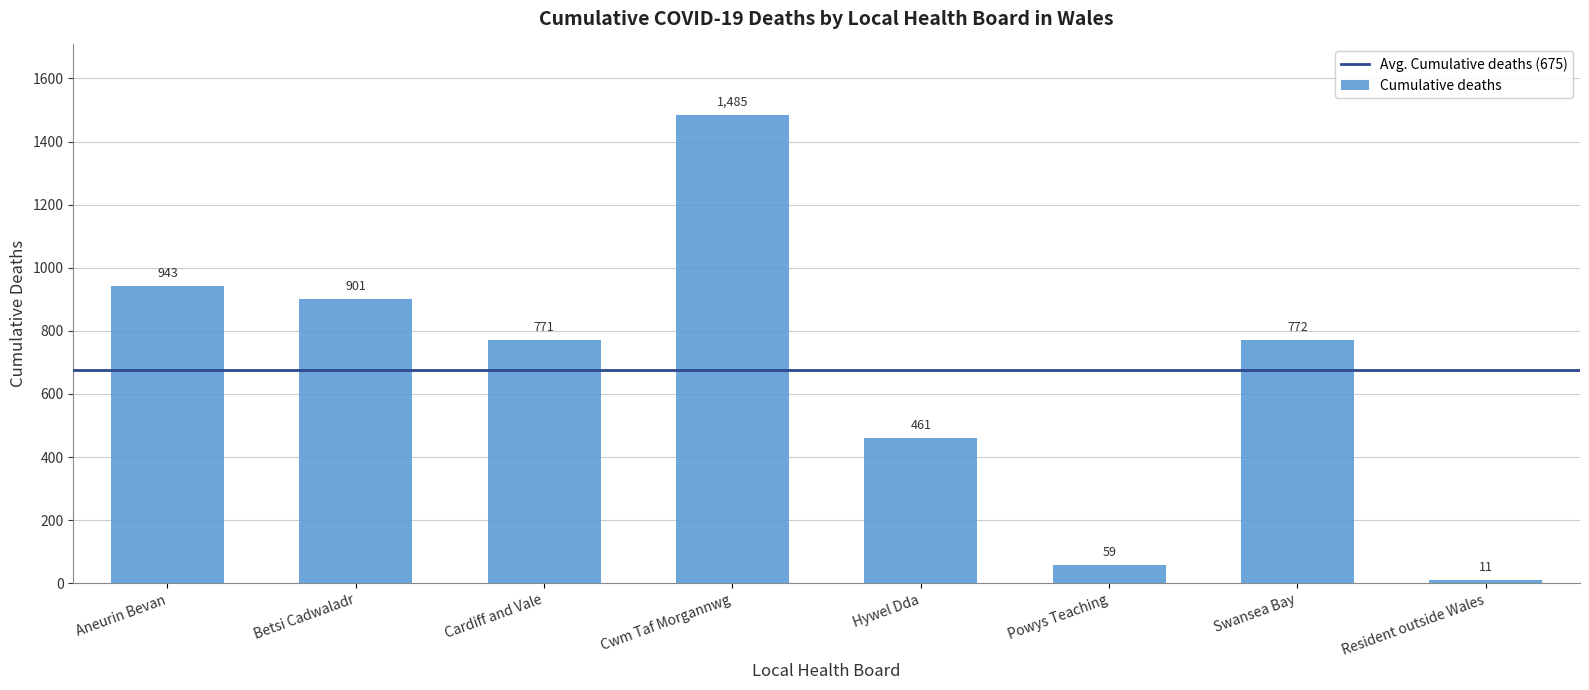

What is the difference between the maximum and minimum values?

1474